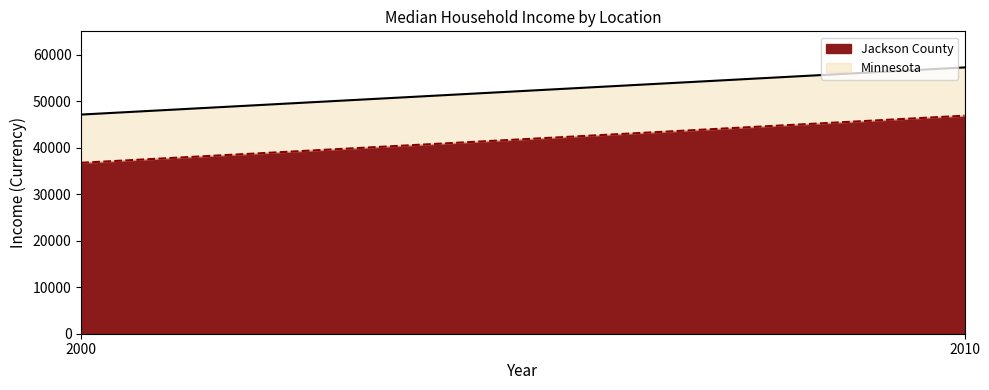

How many lines are shown in the chart?

2